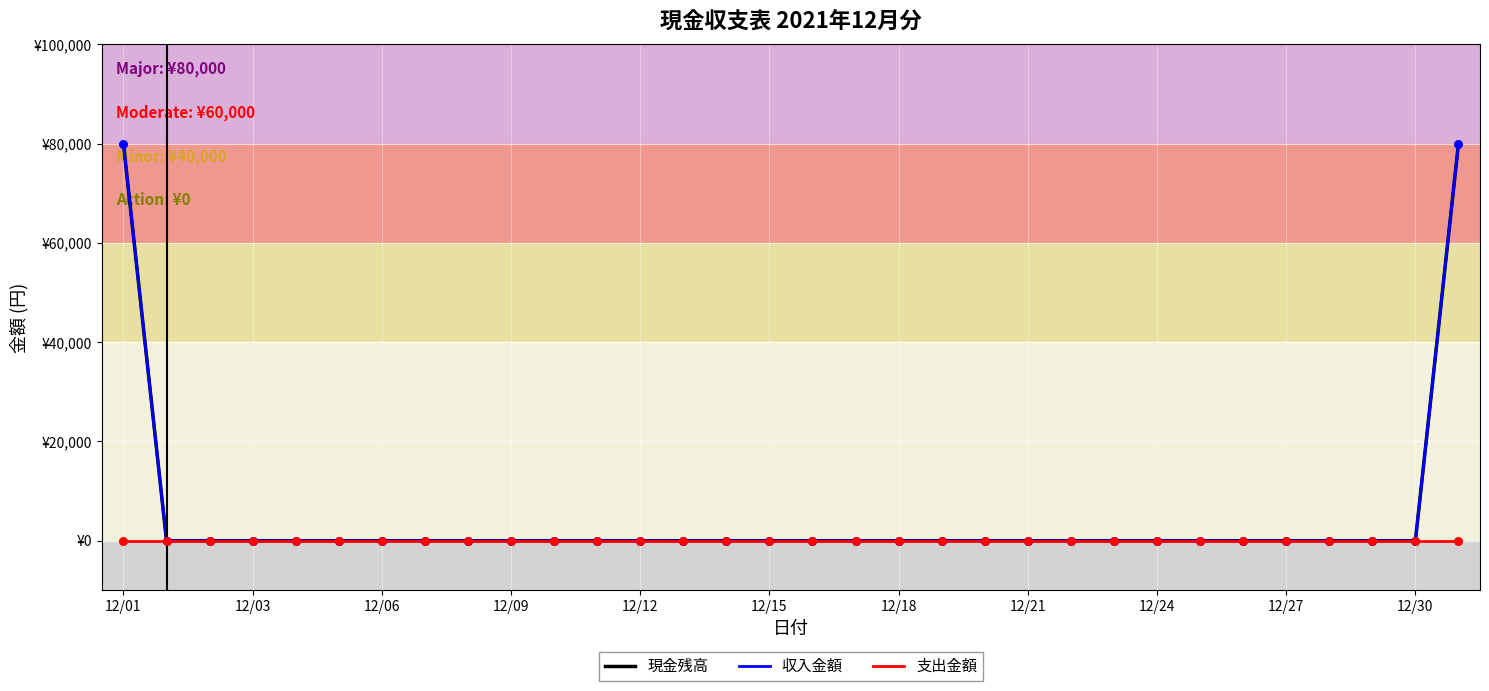

Which series has the largest total across all categories?

現金残高